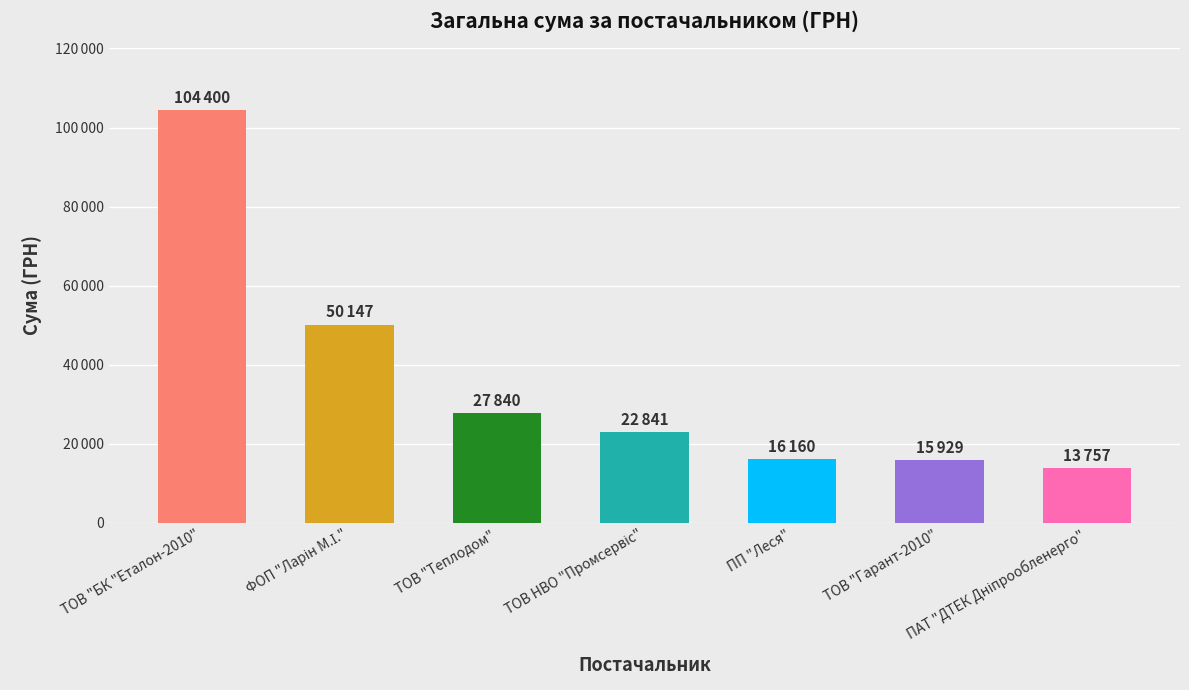

Are the bars horizontal?

No